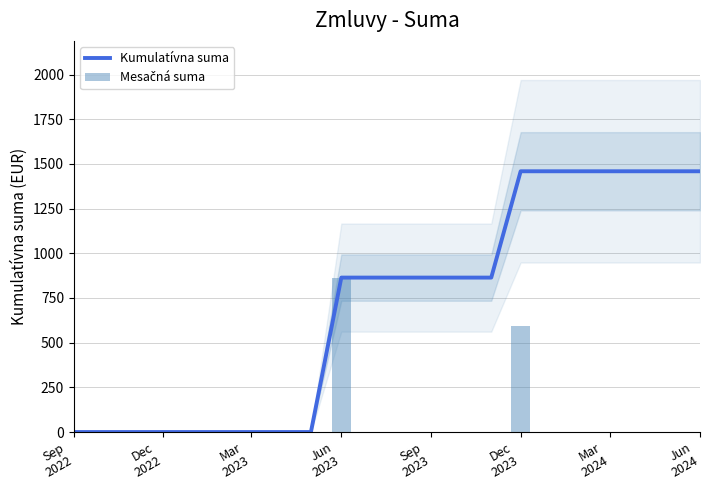

Is the value of Kumulatívna suma at Sep 2023 greater than the value of Mesačná suma at Dec 2022?

Yes